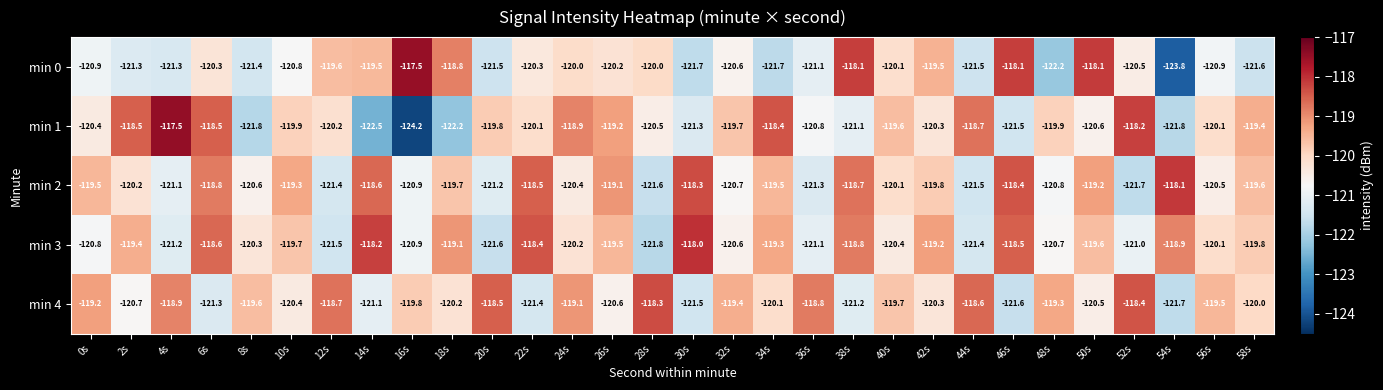

At which category is the sum across all series the highest?

6s